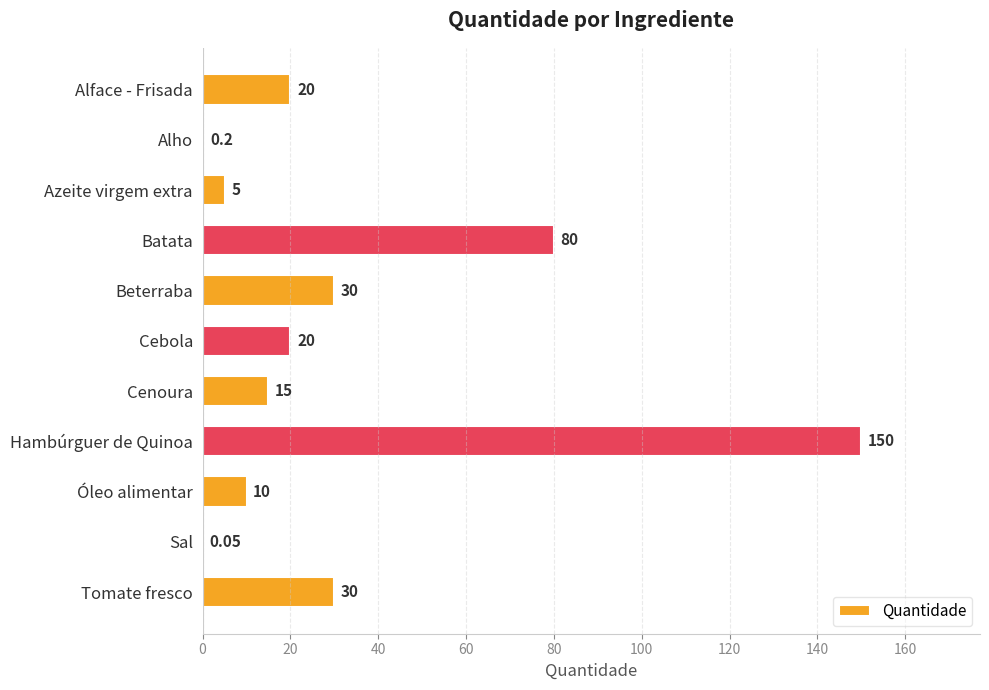

At which label is the value closest to 75?

Batata